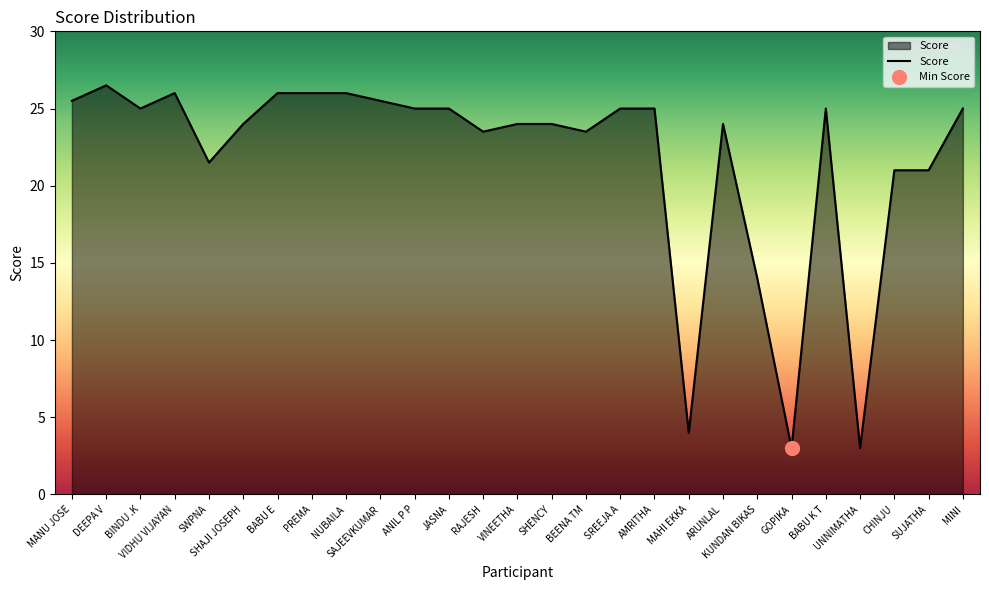

Rank the categories by value from highest to lowest.

DEEPA V, VIDHU VIJAYAN, BABU E, PREMA, NUBAILA, MANU JOSE, SAJEEVKUMAR, BINDU .K, ANIL P P, JASNA, SREEJA A, AMRITHA, BABU K T, MINI, SHAJI JOSEPH, VINEETHA, SHENCY, ARUNLAL, RAJESH, BEENA TM, SWPNA, CHINJU, SUJATHA, KUNDAN BIKAS, MAHI EKKA, GOPIKA, UNNIMATHA